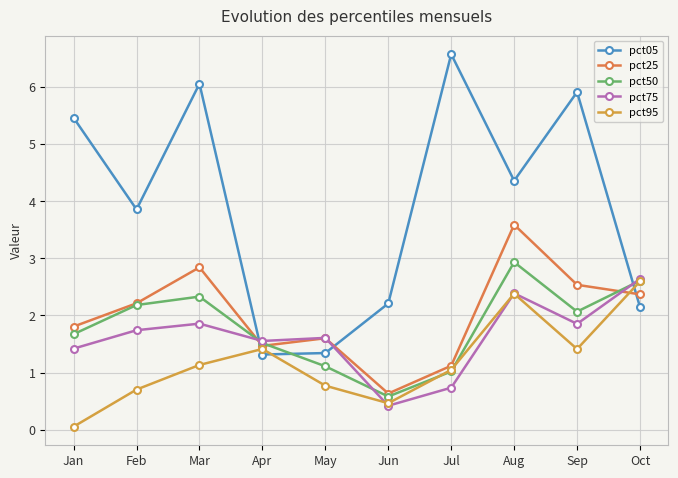

Where does the pct50 series first go above 2?

Feb